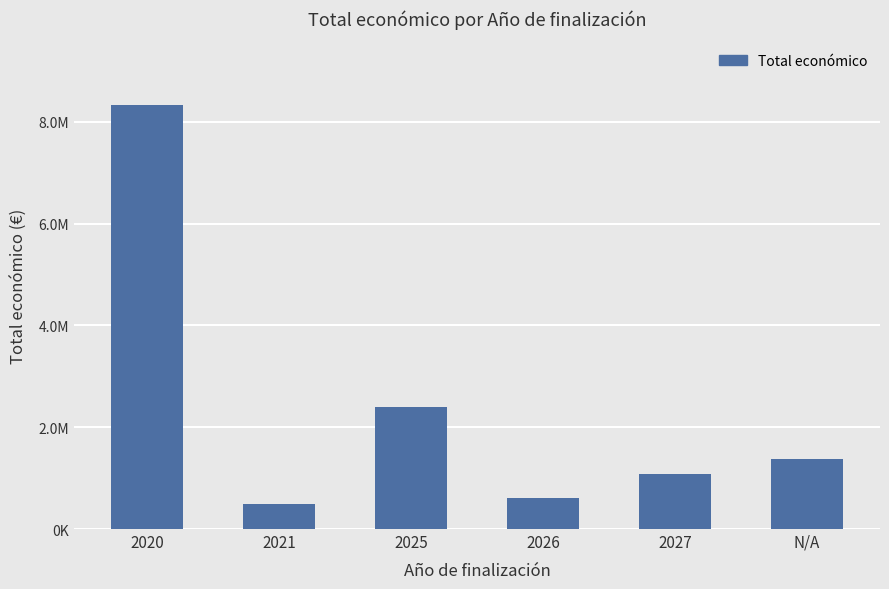

What is the change in value from 2026 to N/A?

+769227.0